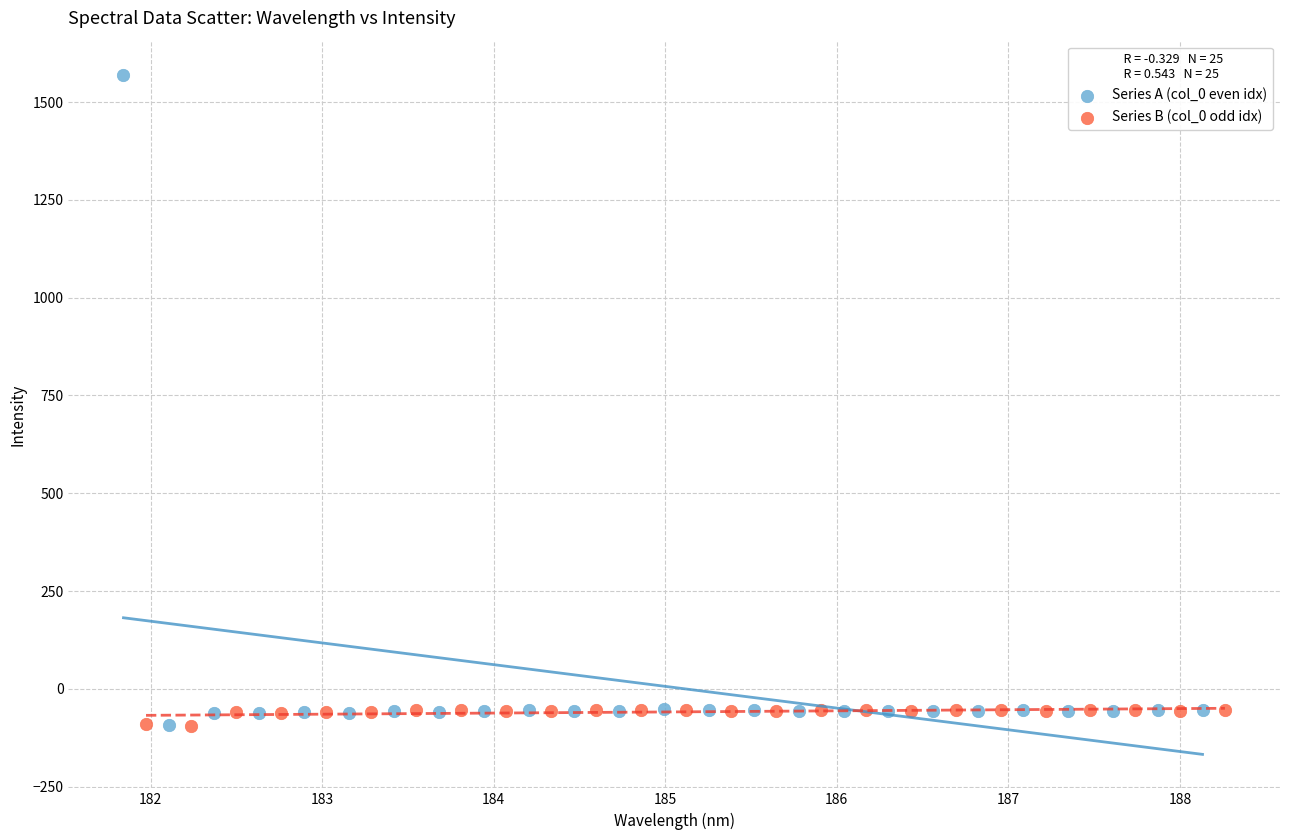

Which series has the widest spread of Y values?

Series A (col_0 even idx)